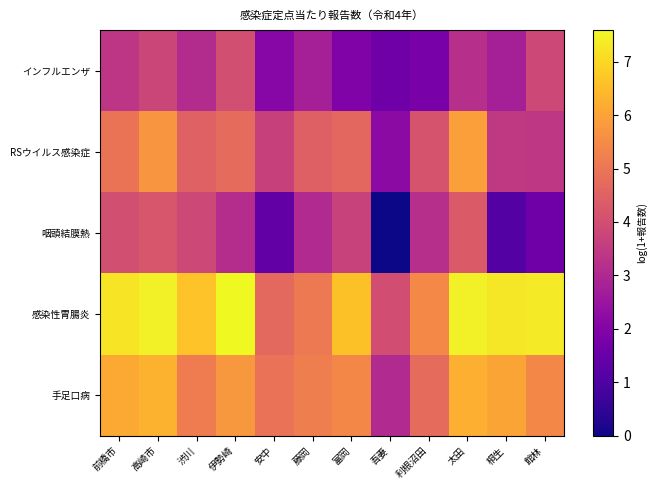

Between 伊勢崎 and 富岡, which series saw the biggest shift?

インフルエンザ